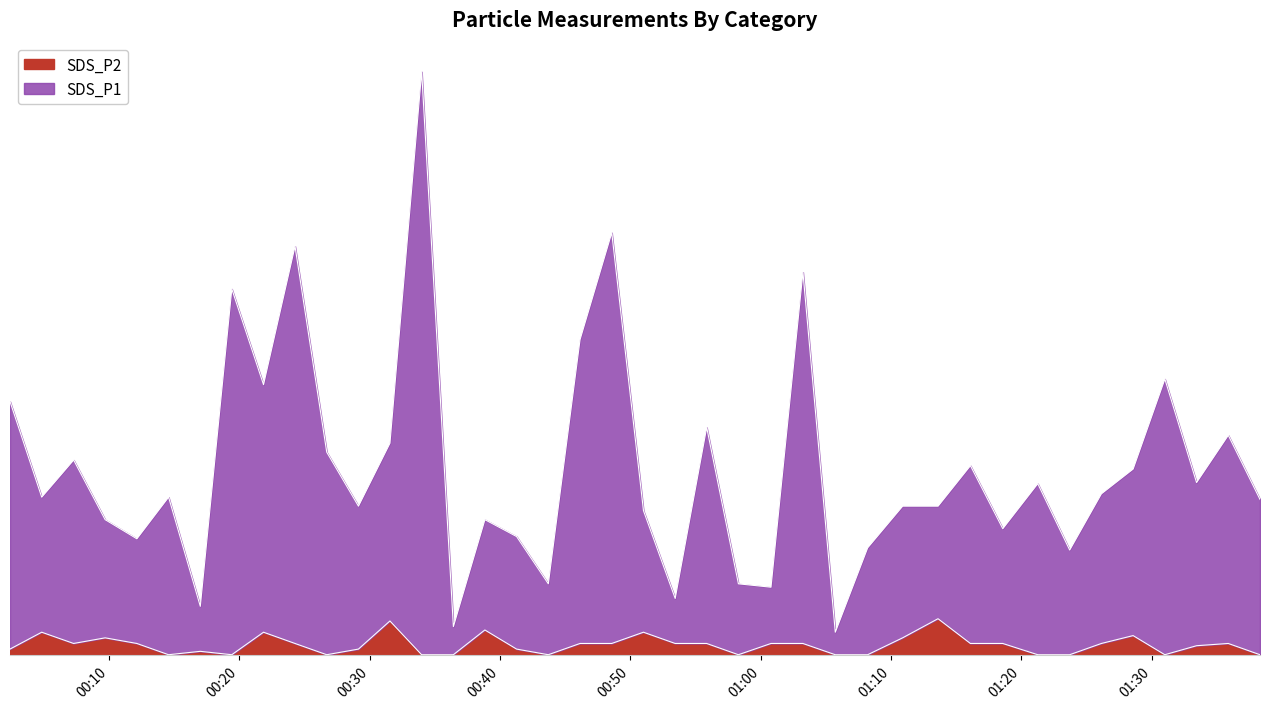

True or false: SDS_P2 and SDS_P1 intersect in this chart.

False